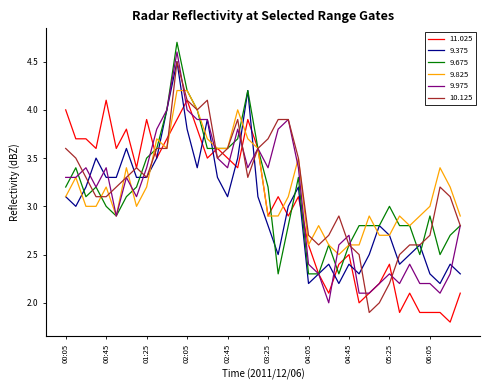

What is the minimum value shown in the chart?

1.8